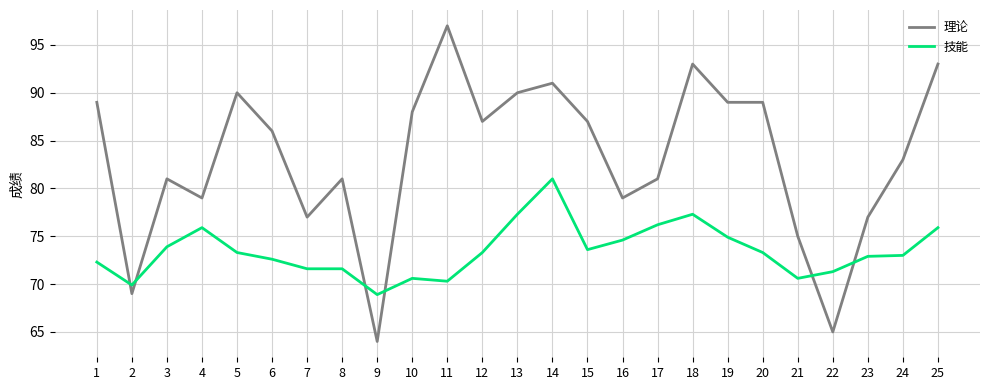

Rank the series by their average value, from lowest to highest.

技能, 理论